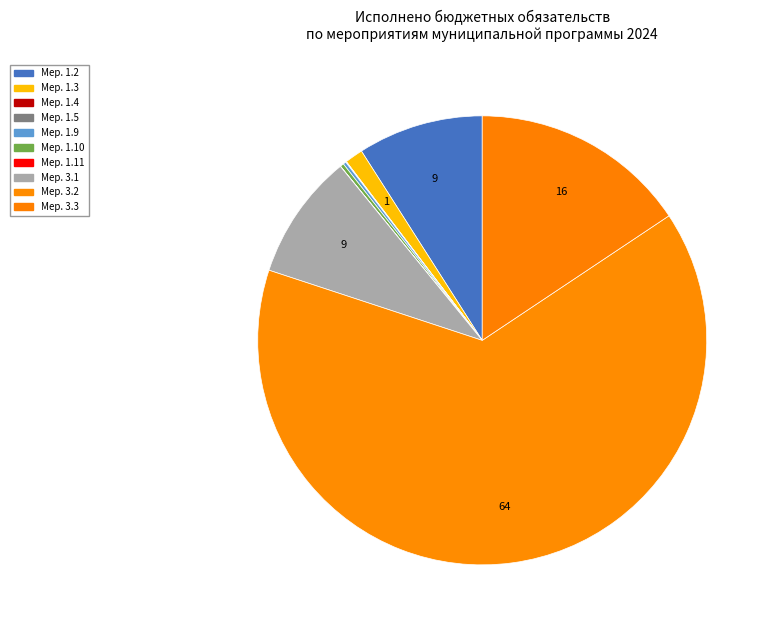

Count the number of slices in the pie.

10